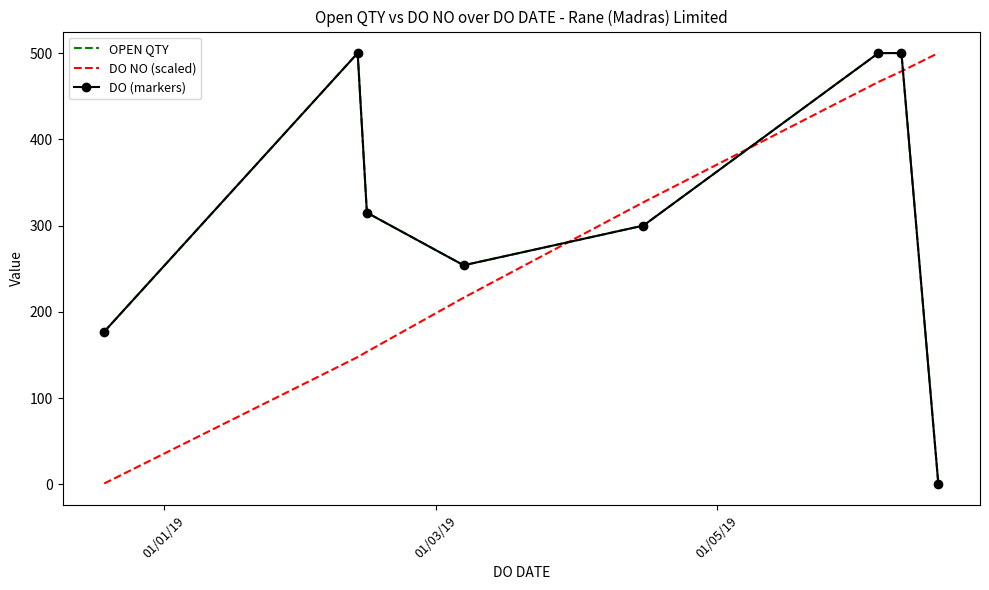

Reading left to right, extract all data points from this chart.

OPEN QTY: 177.0	500.0	315.0	254.0	300.0	500.0	500.0	1.0
DO NO (scaled): 1.0	147.6	153.7	216.4	327.0	466.5	478.8	500.0
DO (markers): 177.0	500.0	315.0	254.0	300.0	500.0	500.0	1.0